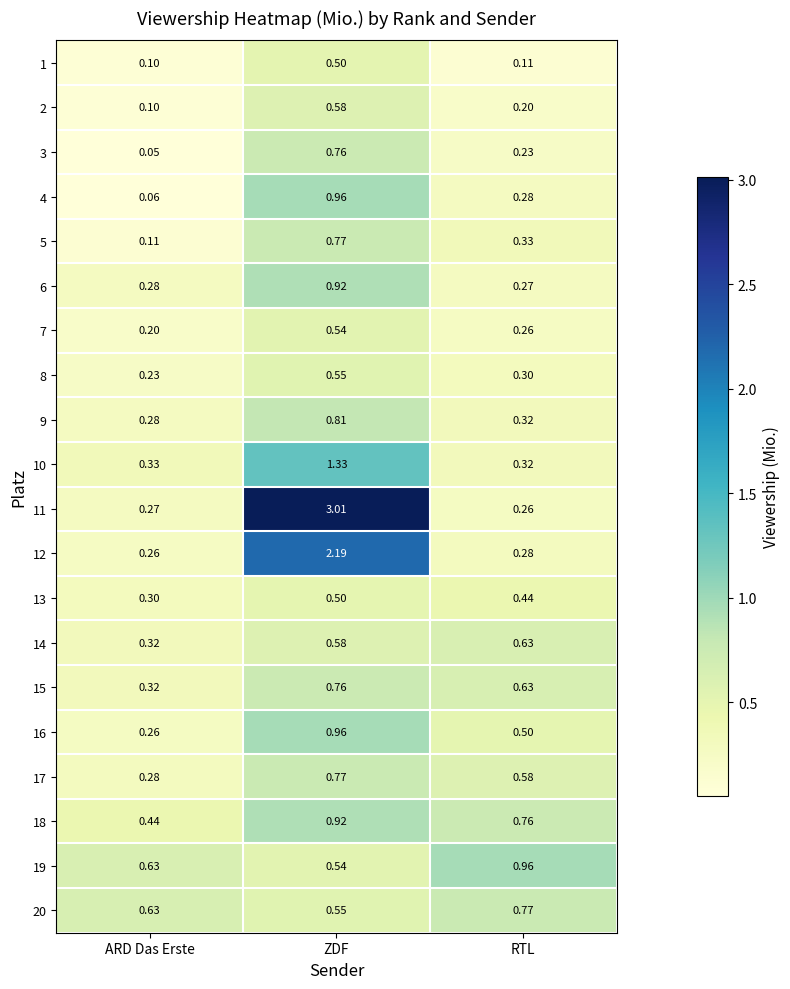

Where is 20 nearest to the value 0?

ZDF